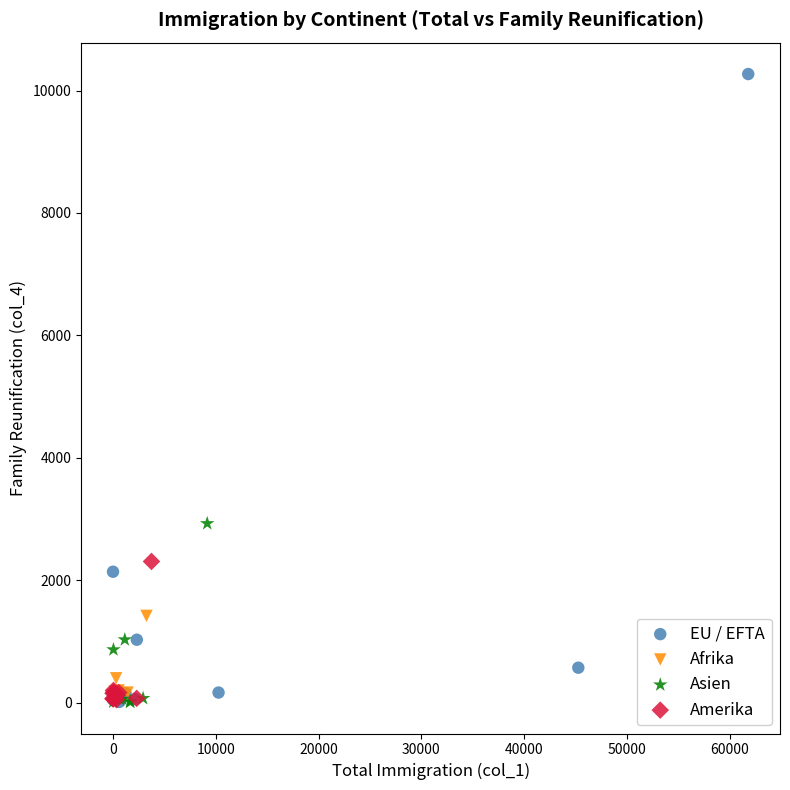

Which series has the widest spread of Y values?

EU / EFTA